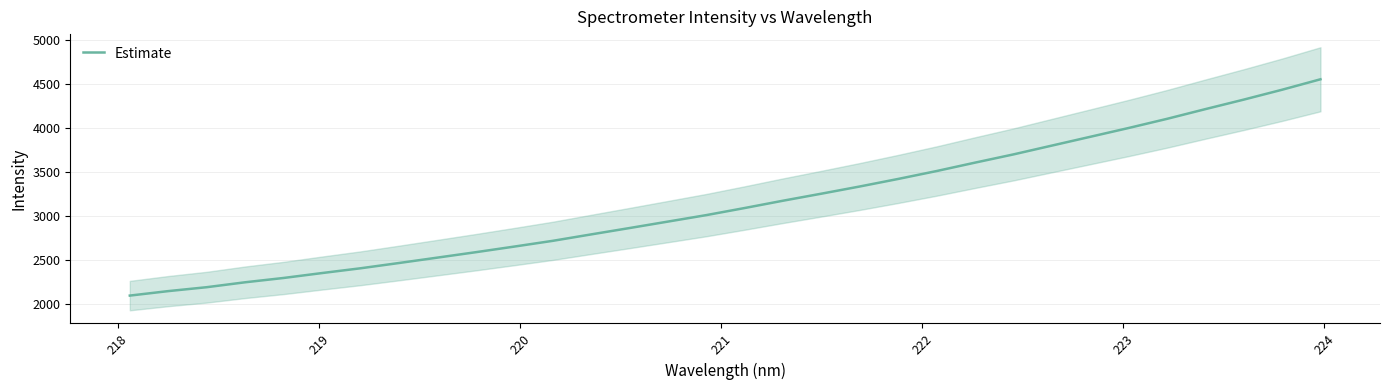

What is the maximum value for Estimate?

4553.6